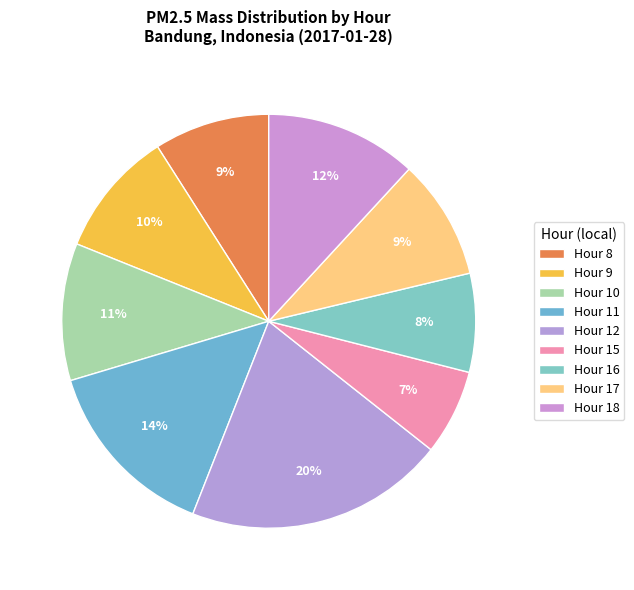

To the nearest percent, what portion does Hour 9 represent?

10%